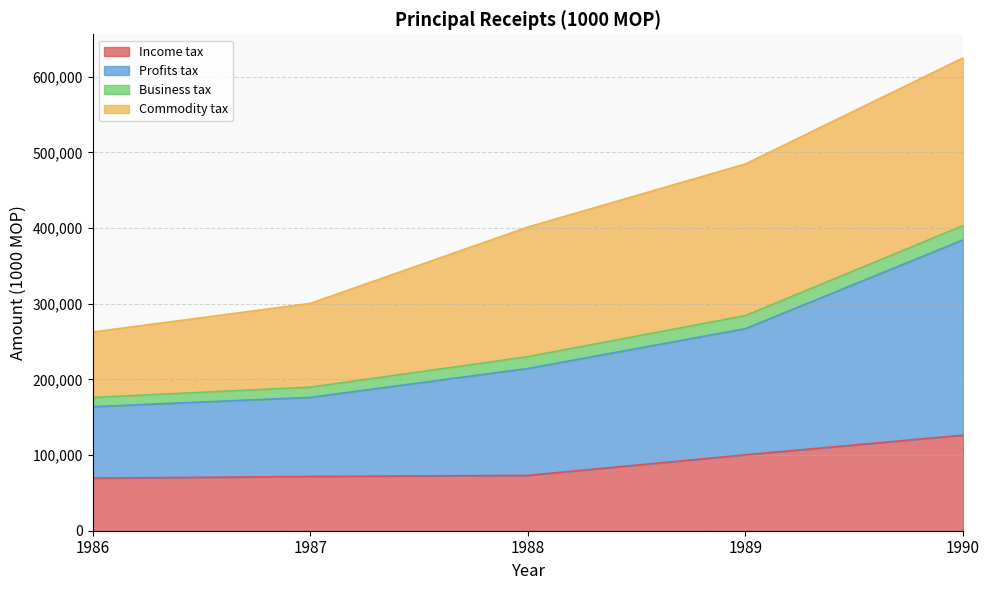

What is the total value across all series at 1986?

262565